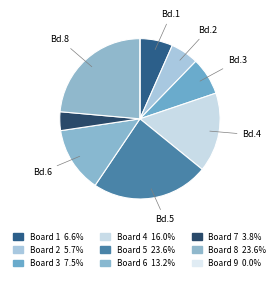

Count the number of slices in the pie.

9